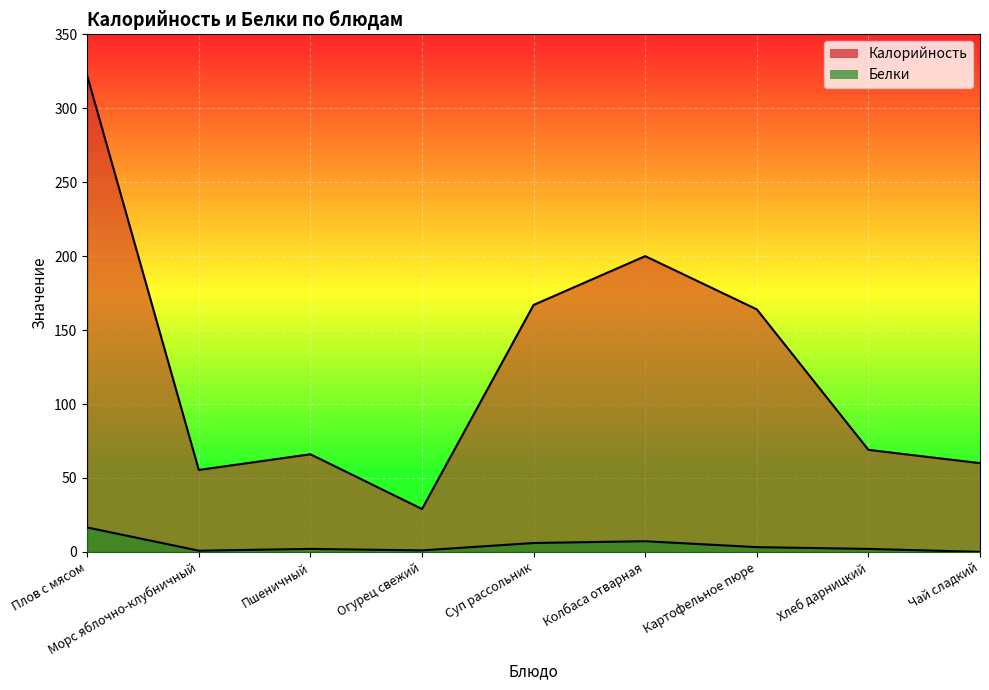

At which label does Калорийность first exceed 69?

Плов с мясом